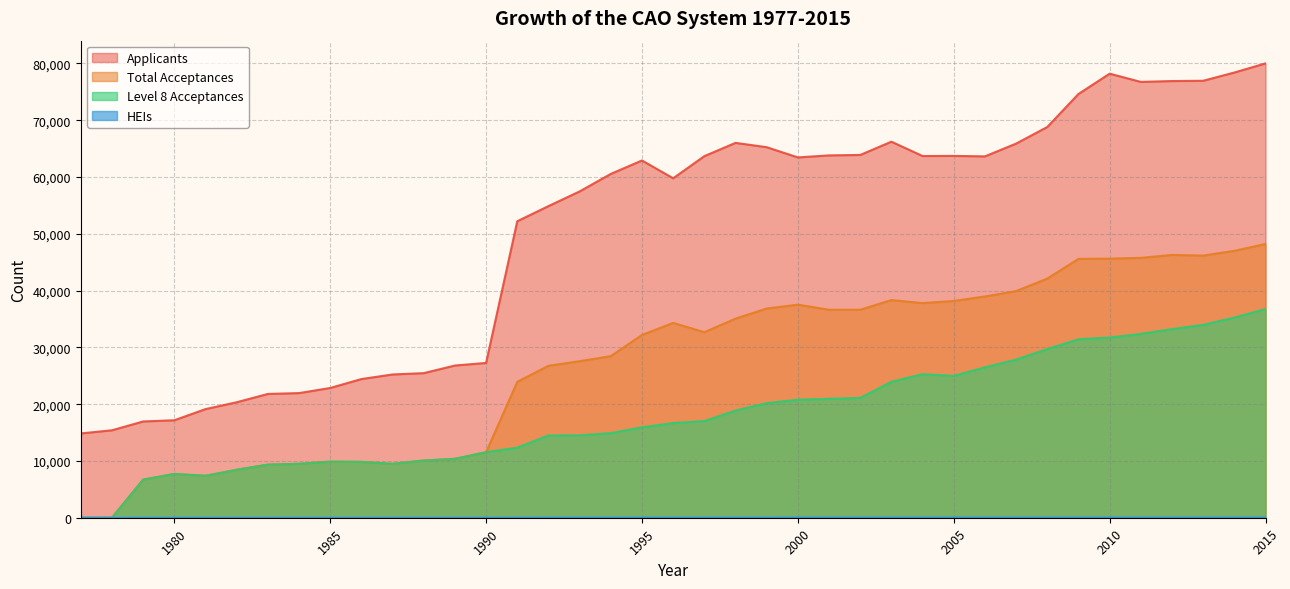

At which category does the chart reach its peak across all series?

2015